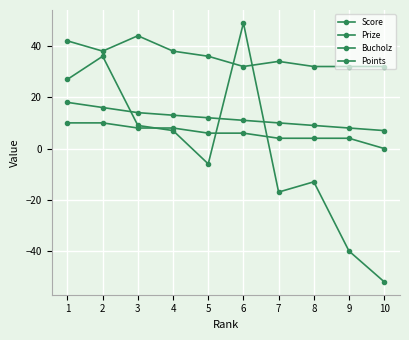

What is the difference between the highest and lowest values at 1?

32